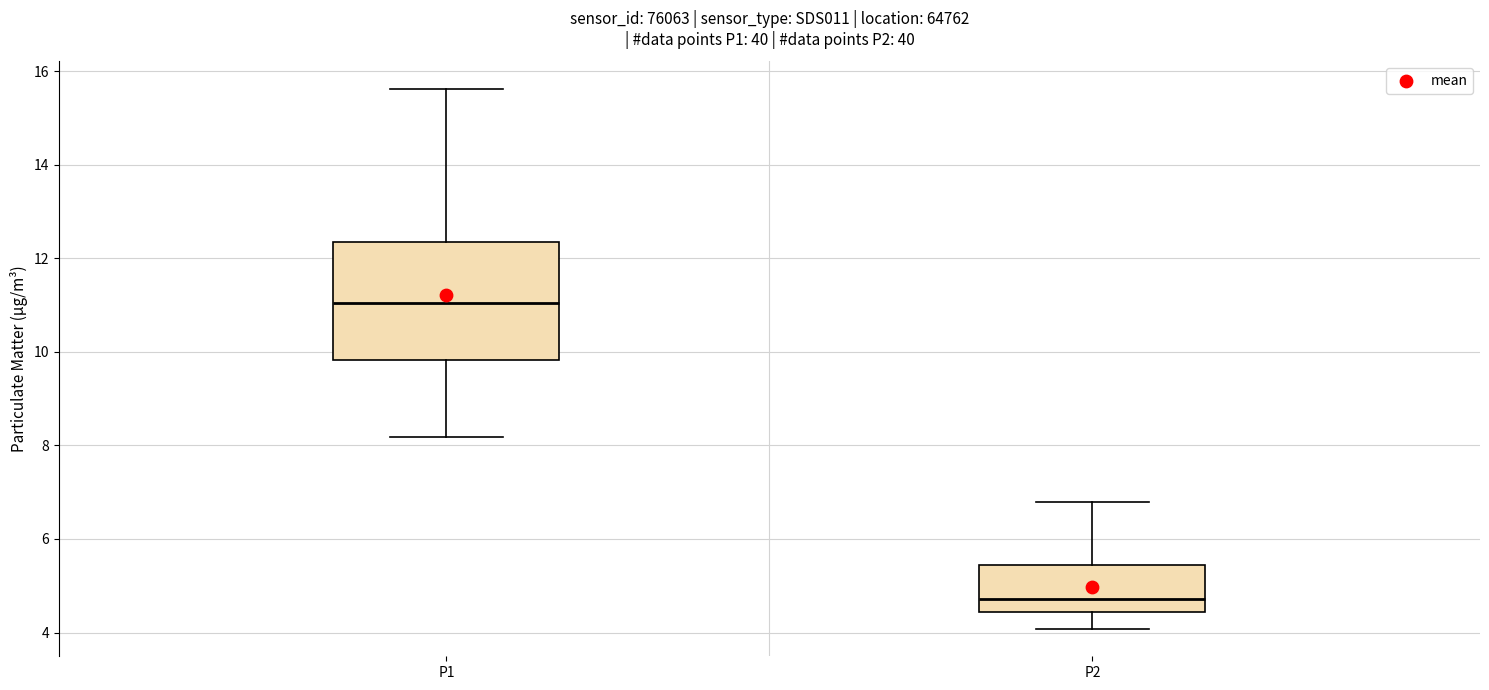

Which box's median line is the highest?

P1